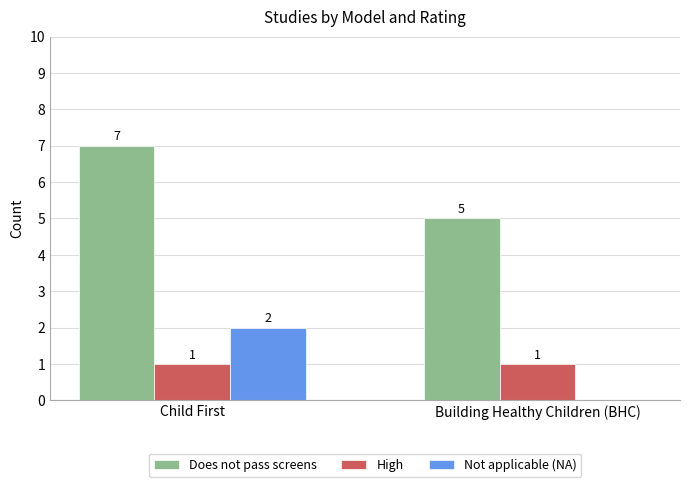

What is the sum of all Not applicable (NA) values?

2